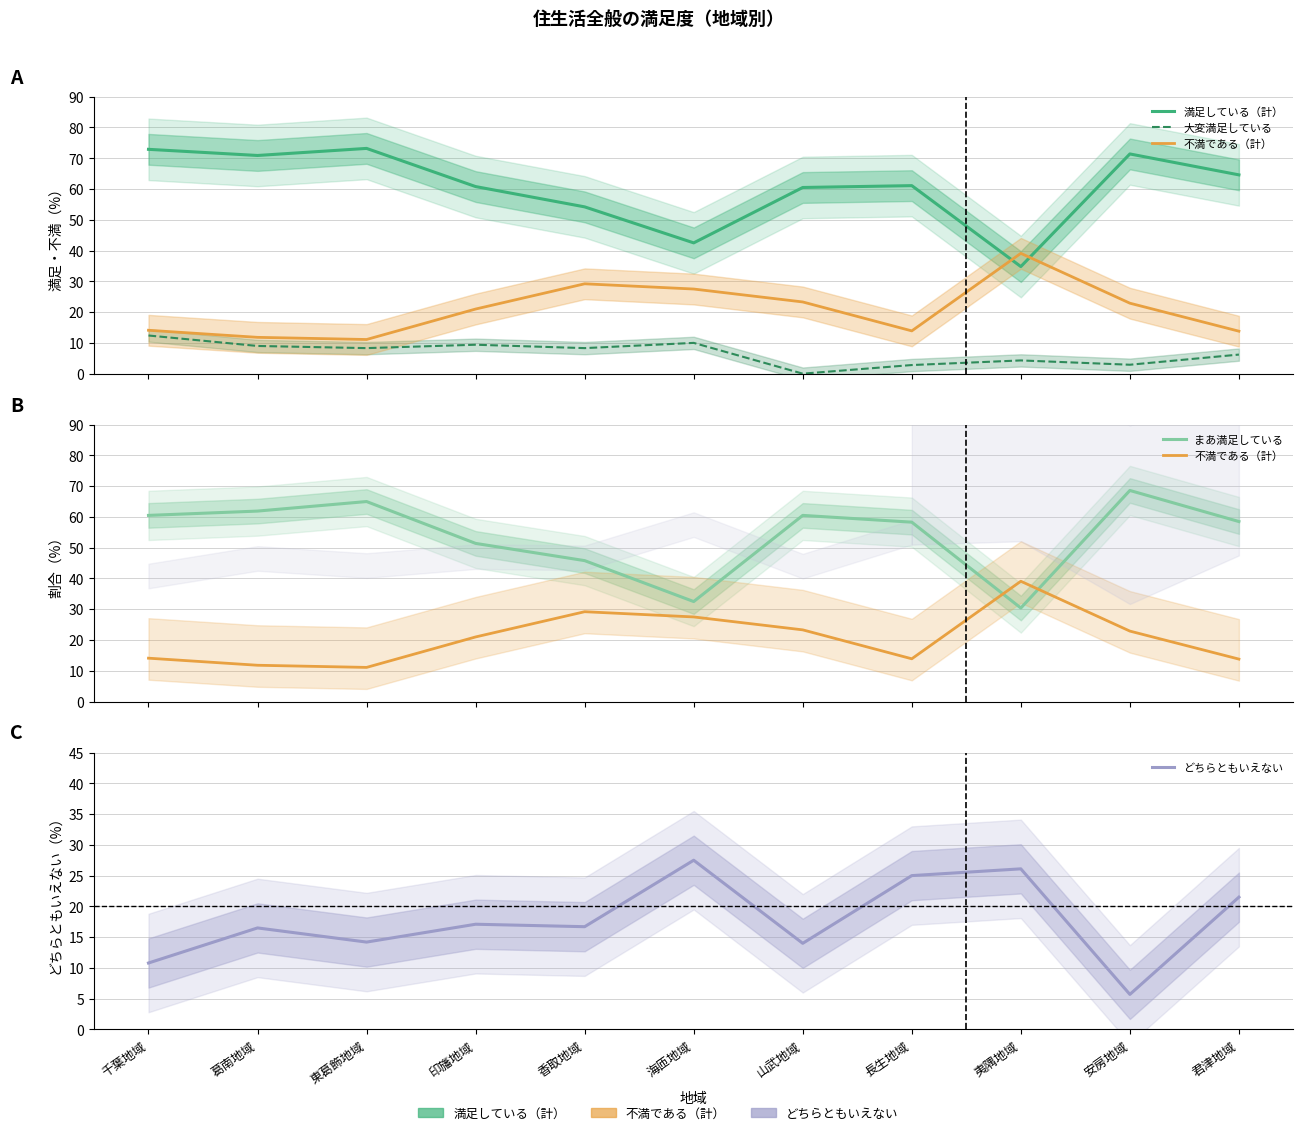

Which has a higher value, 夷隅地域 or 千葉地域?

千葉地域